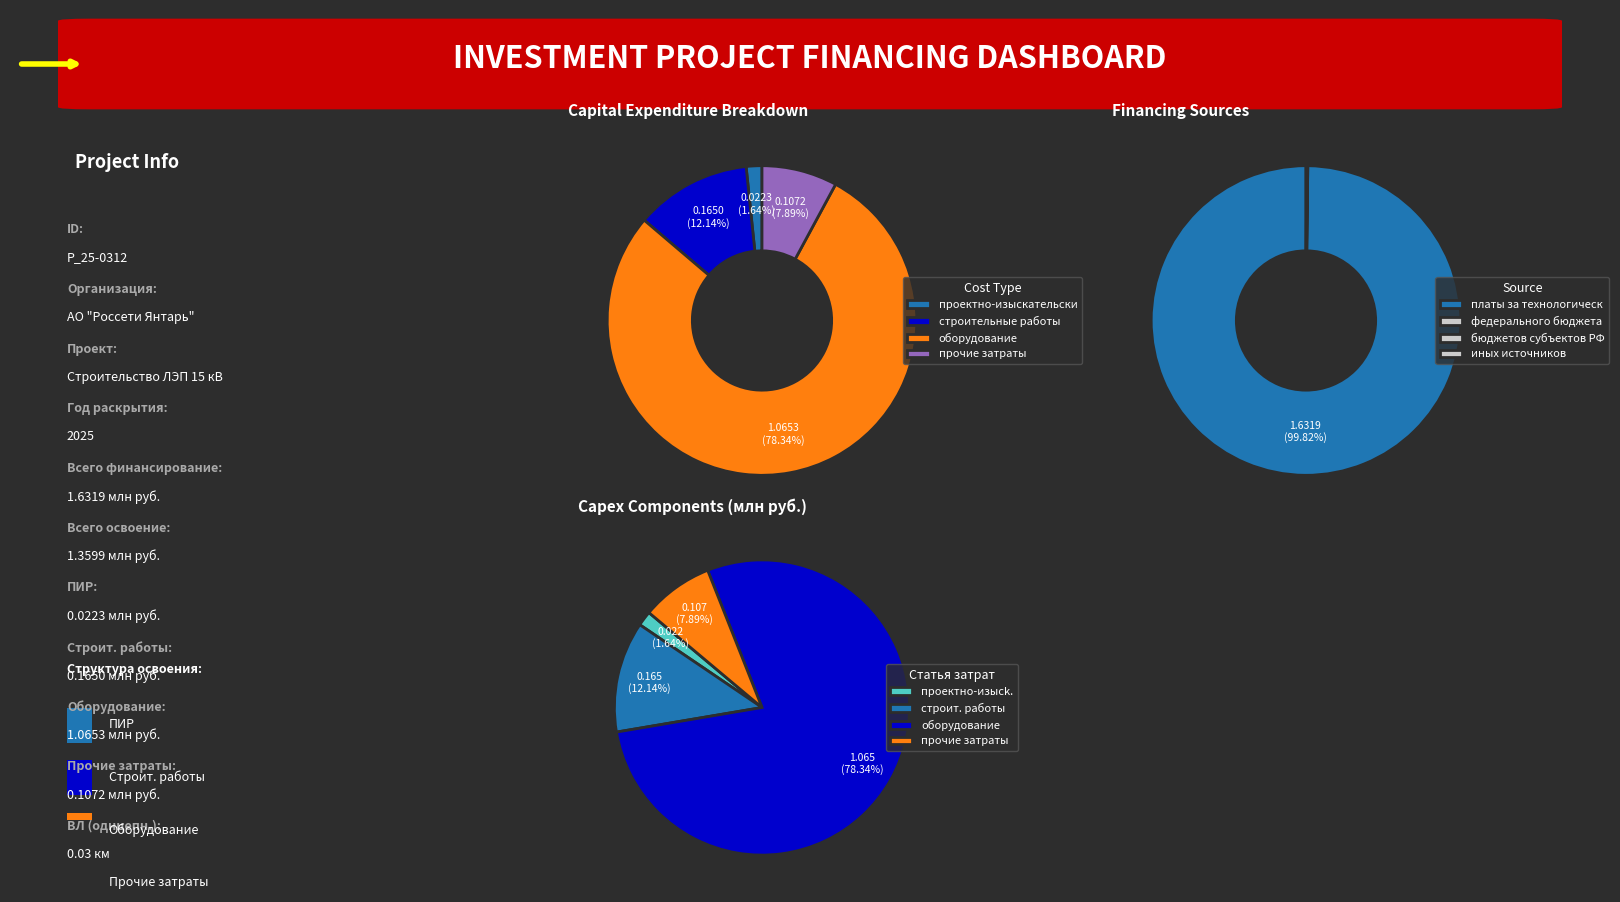

Is the sum of строительные работы and проектно-изыскательские работы greater than half?

No